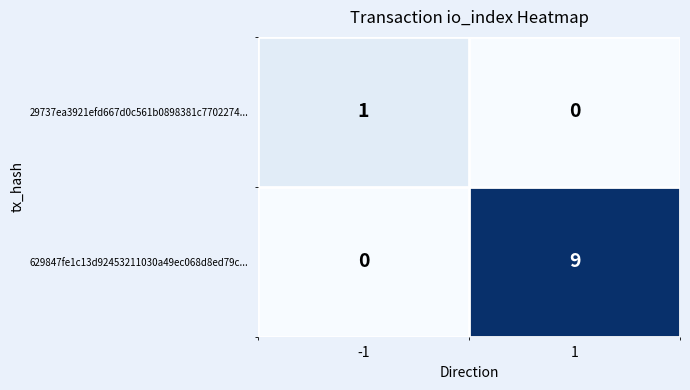

Is it true that 629847fe1c13d92453211030a49ec068d8ed79c... equals 0 at -1?

True